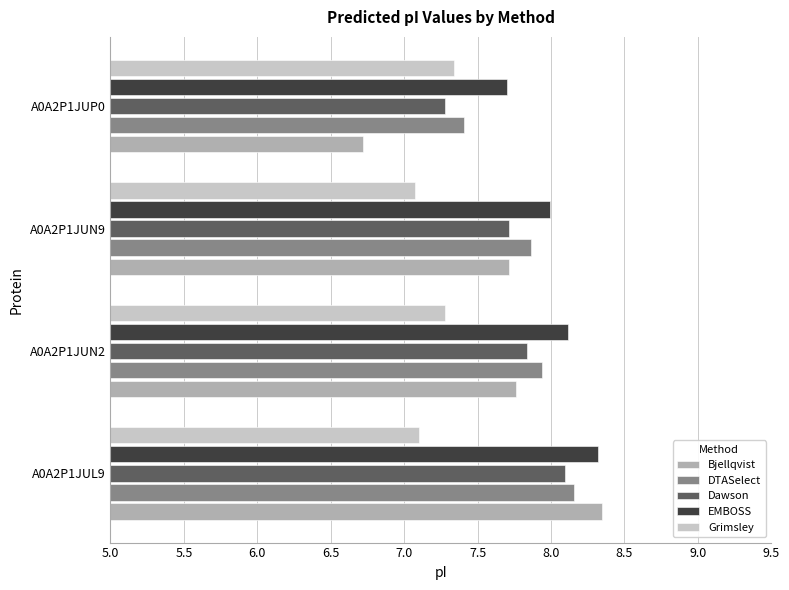

Read the DTASelect value at A0A2P1JUN2.

7.9